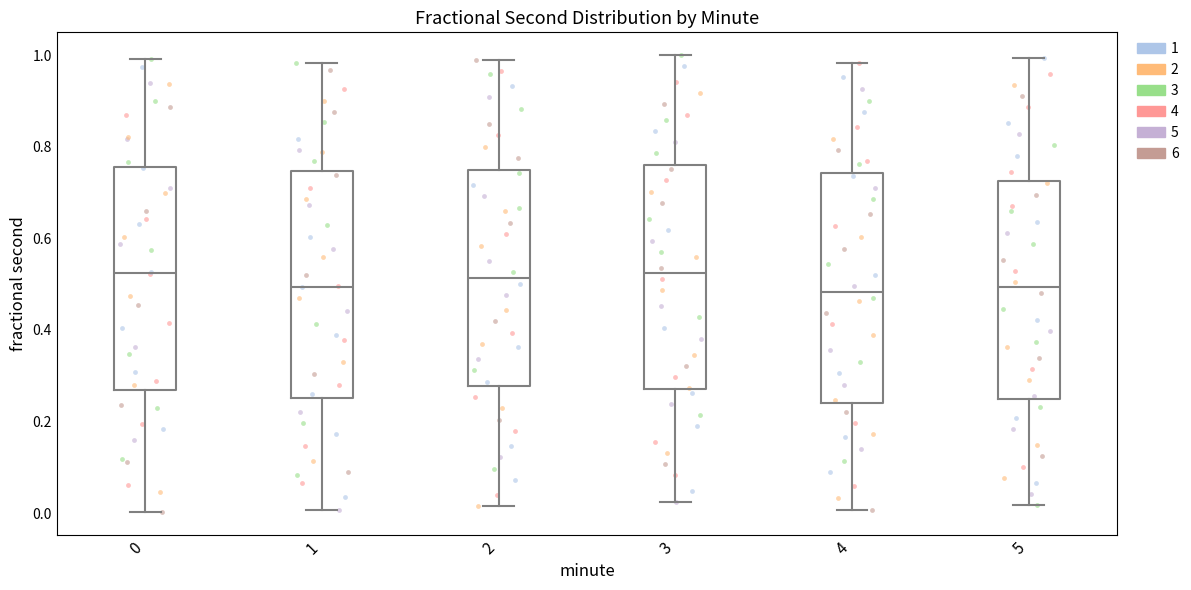

Where is the upper edge of the box at x = 0 on the y-axis? The values are not printed on the chart, so give them approximately, as read against the axis.

0.76